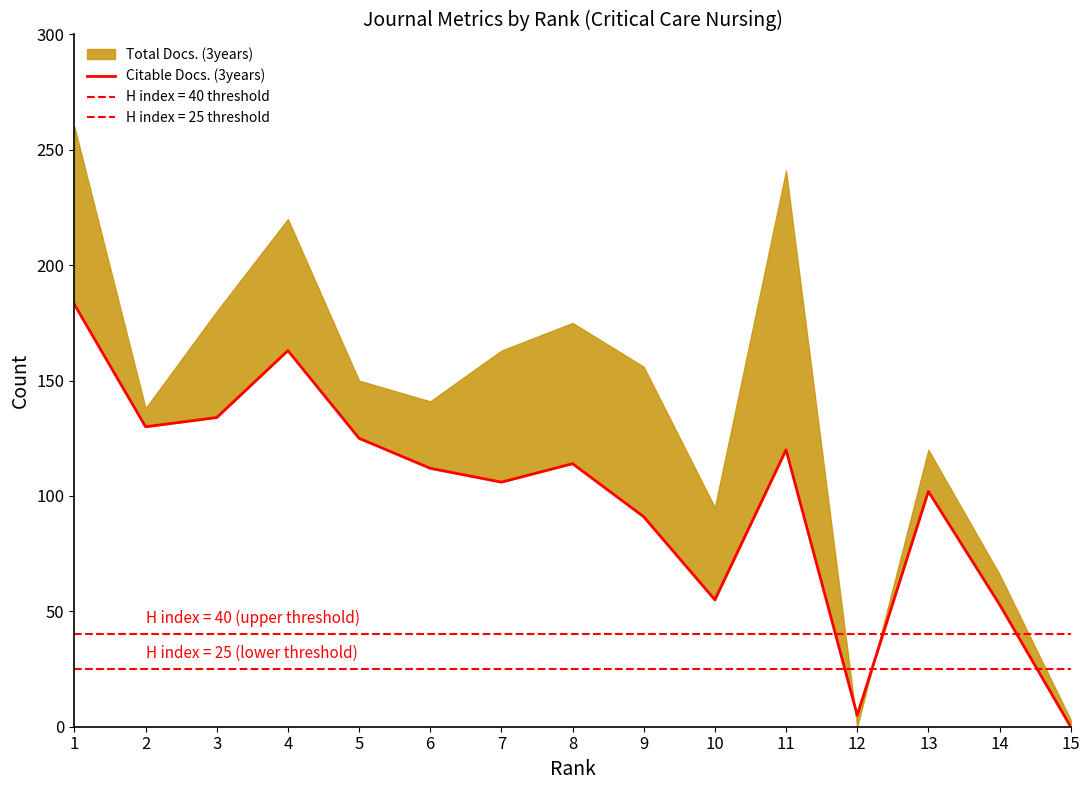

How many categories are shown in the chart?

15